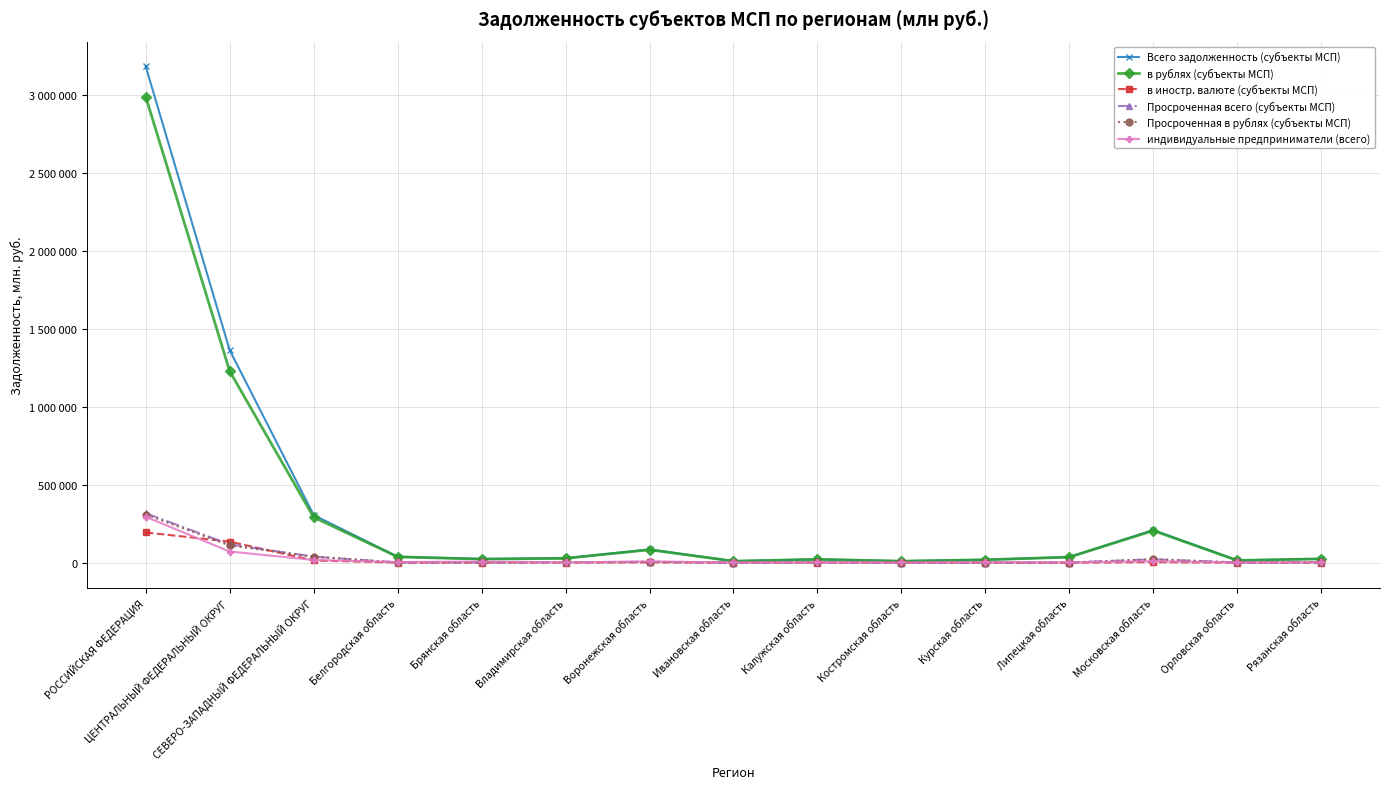

Does the chart have visible grid lines?

Yes